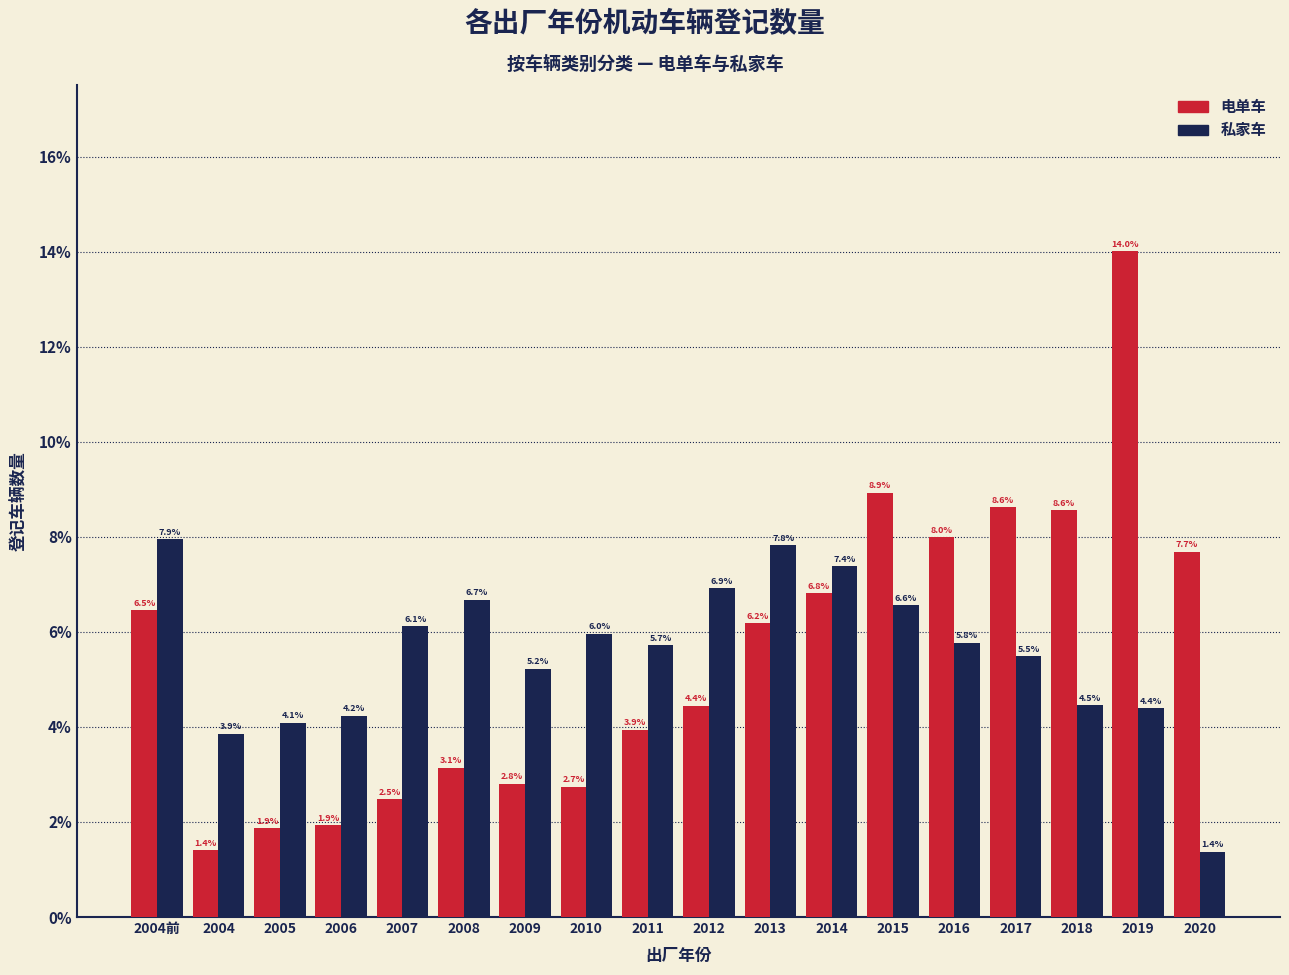

Reading left to right, list all the values displayed in this chart.

电单车: 2004前=6.5	2004=1.4	2005=1.9	2006=1.9	2007=2.5	2008=3.1	2009=2.8	2010=2.7	2011=3.9	2012=4.4	2013=6.2	2014=6.8	2015=8.9	2016=8.0	2017=8.6	2018=8.6	2019=14.0	2020=7.7
私家车: 2004前=7.9	2004=3.9	2005=4.1	2006=4.2	2007=6.1	2008=6.7	2009=5.2	2010=6.0	2011=5.7	2012=6.9	2013=7.8	2014=7.4	2015=6.6	2016=5.8	2017=5.5	2018=4.5	2019=4.4	2020=1.4